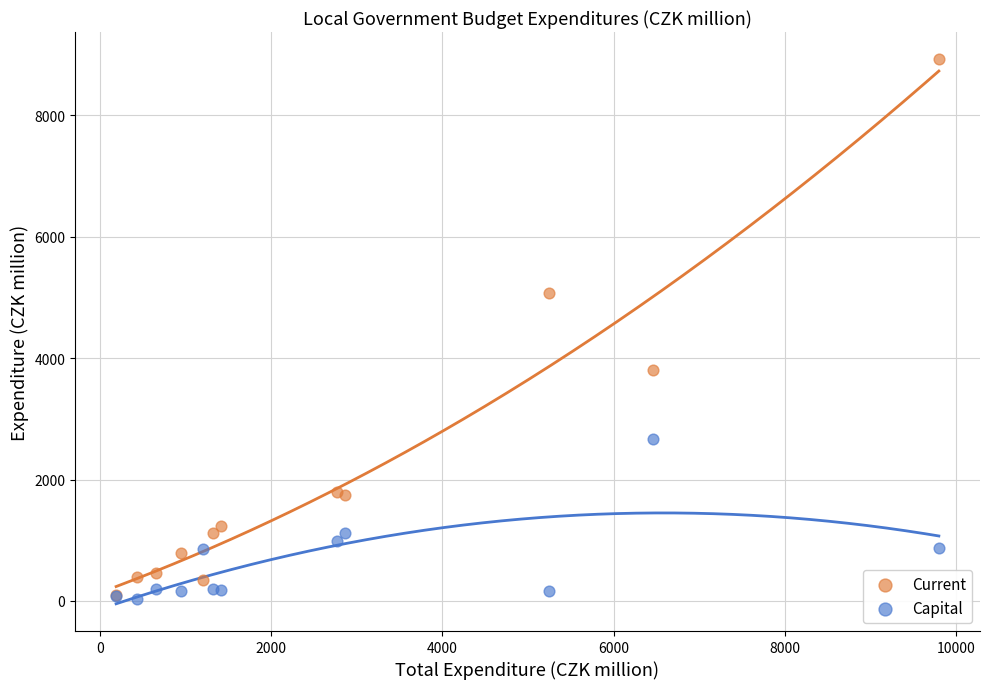

In the Capital series, what Y value is closest to 1346?

1123.4